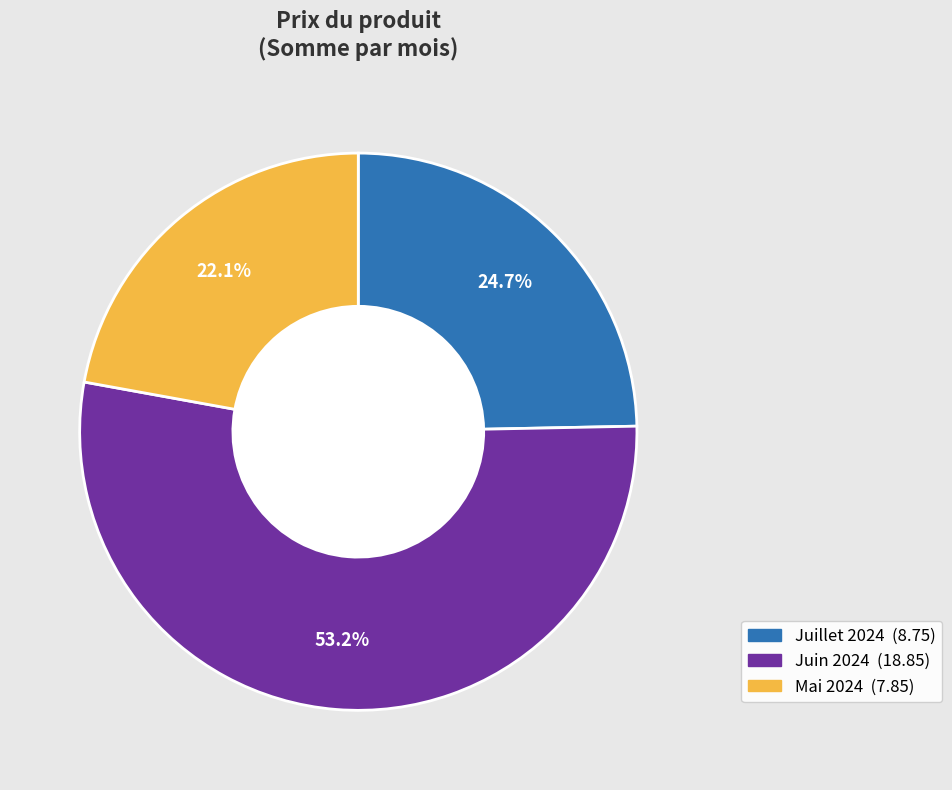

Is there any slice that represents more than half of the pie?

Yes